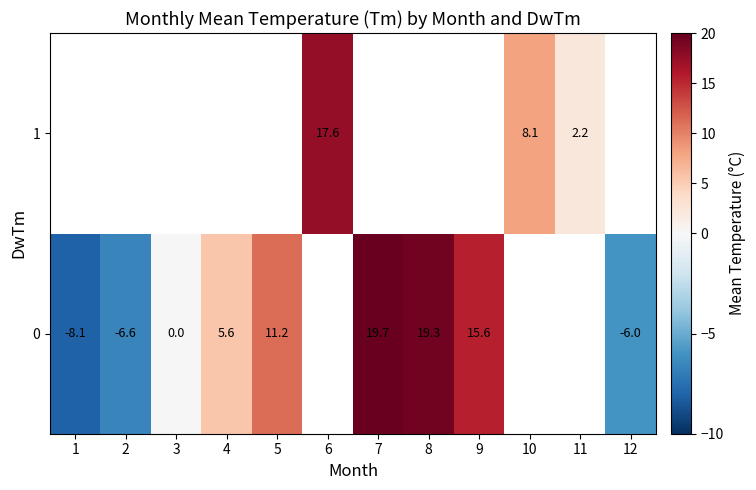

Which category has the lowest value across all series?

1